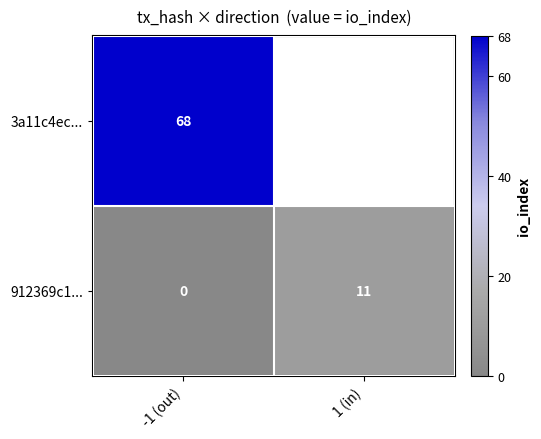

The value of 912369c1... at 1 (in) is 2.3. True or false?

False